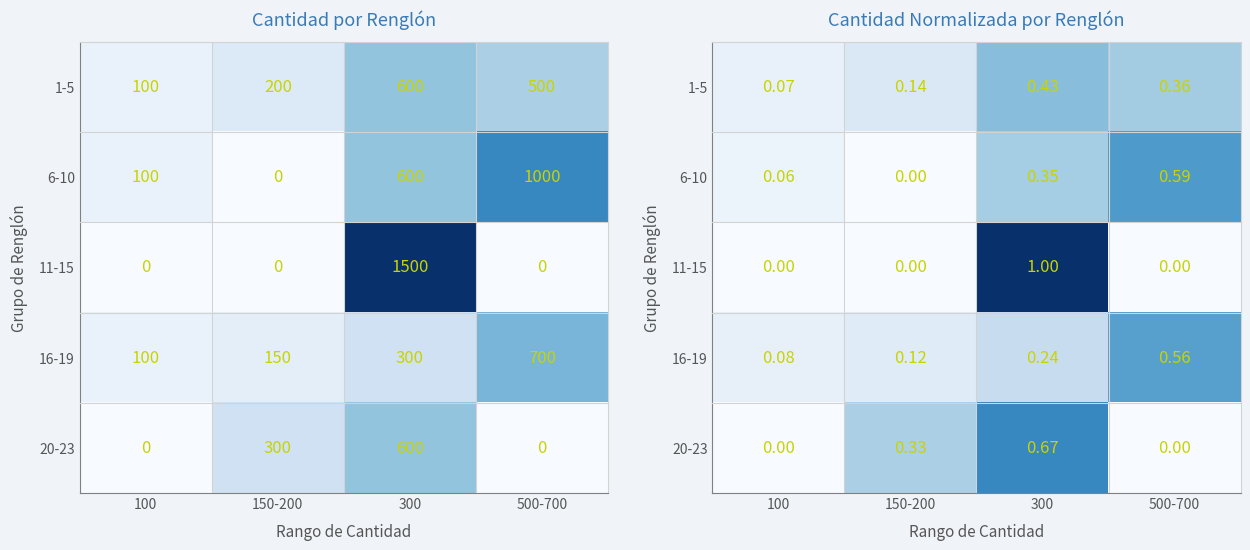

At 500-700, list the series in order from smallest to largest.

11-15, 20-23, 1-5, 16-19, 6-10